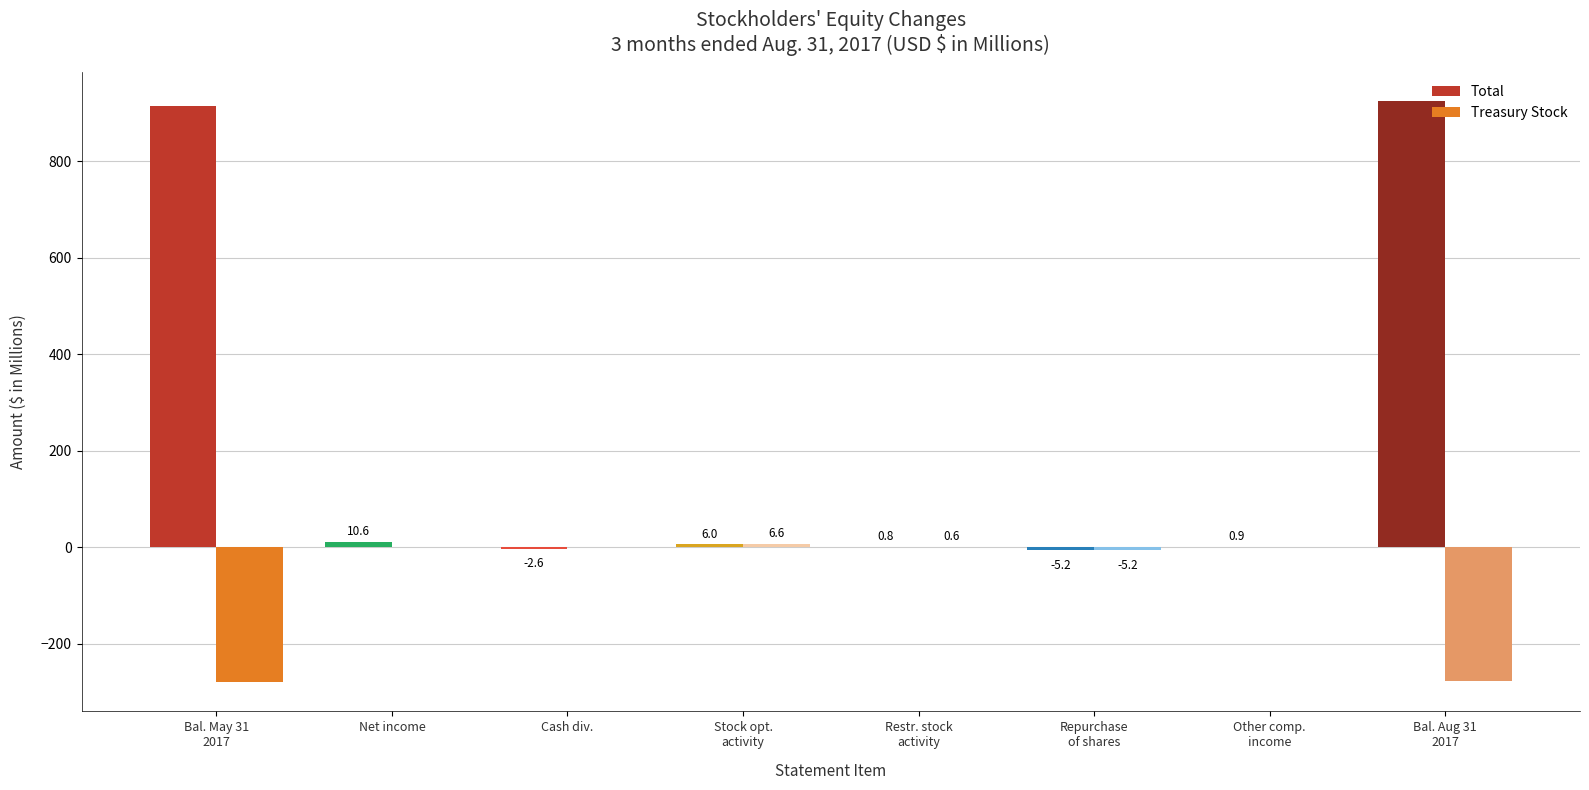

What is the total value across all series at Repurchase of shares?

-10.4